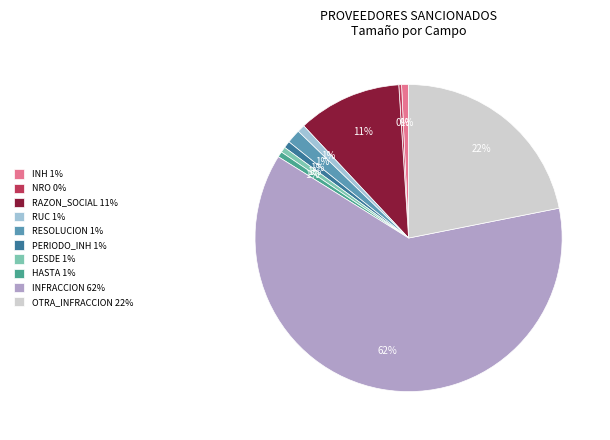

Which category accounts for the majority?

INFRACCION 62%